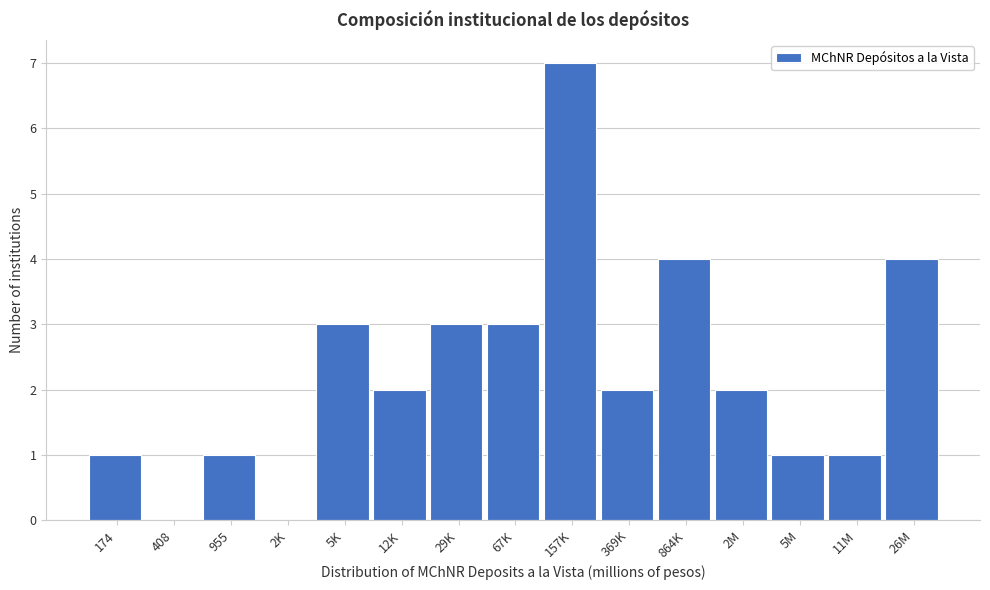

Reading left to right, extract all data points from this chart.

174=1	408=0	955=1	2K=0	5K=3	12K=2	29K=3	67K=3	157K=7	369K=2	864K=4	2M=2	5M=1	11M=1	26M=4